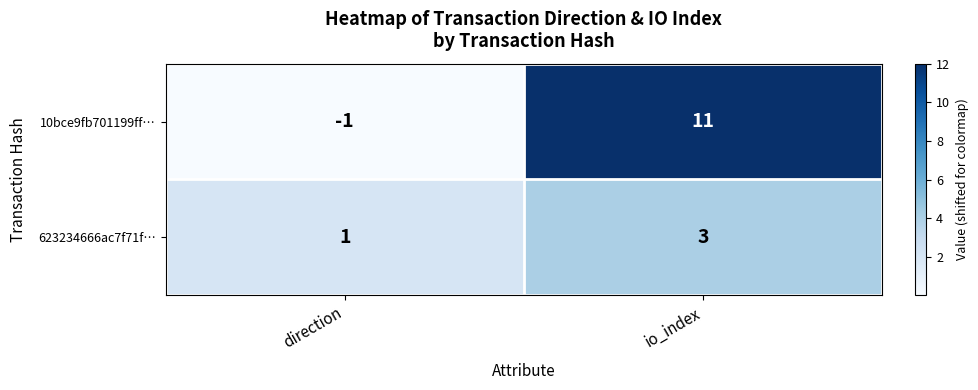

The value of 623234666ac7f71f… at io_index is 1. True or false?

False